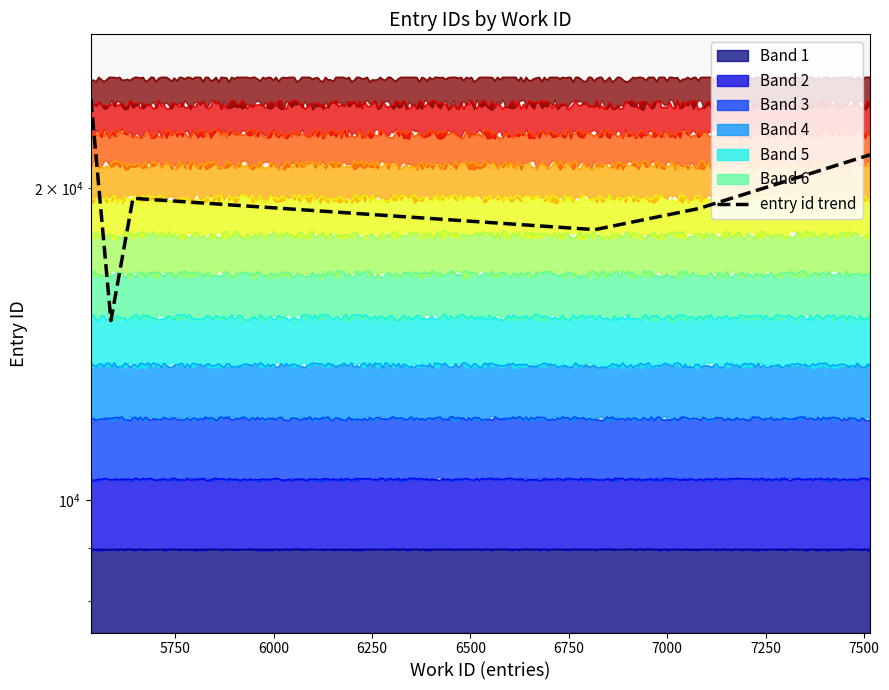

True or false: the data shows 10326 at 7000.

False